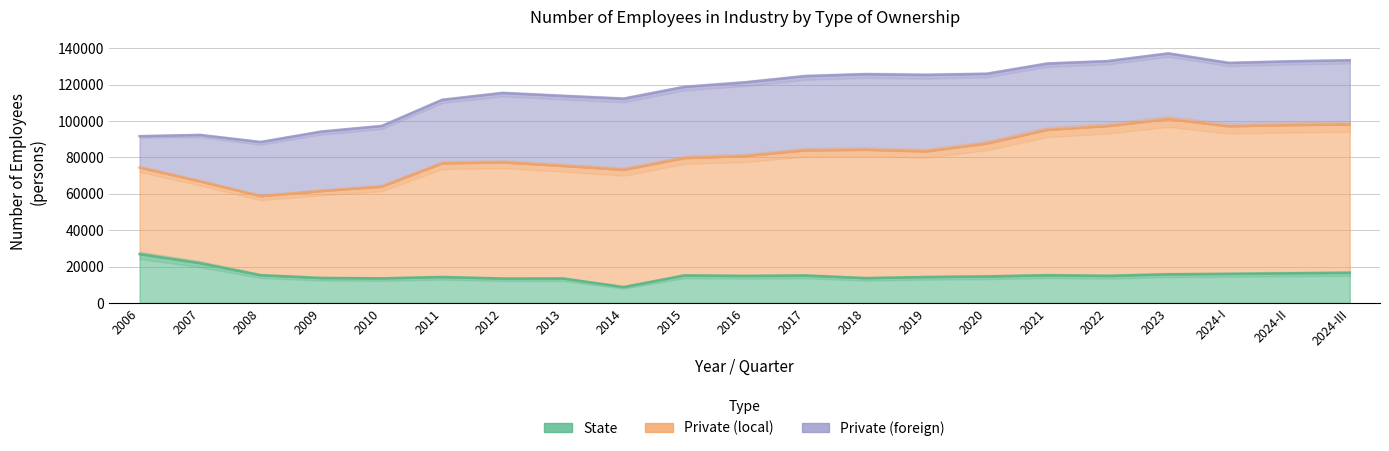

What is the difference between the maximum and minimum values in the Private (local) series?

48663